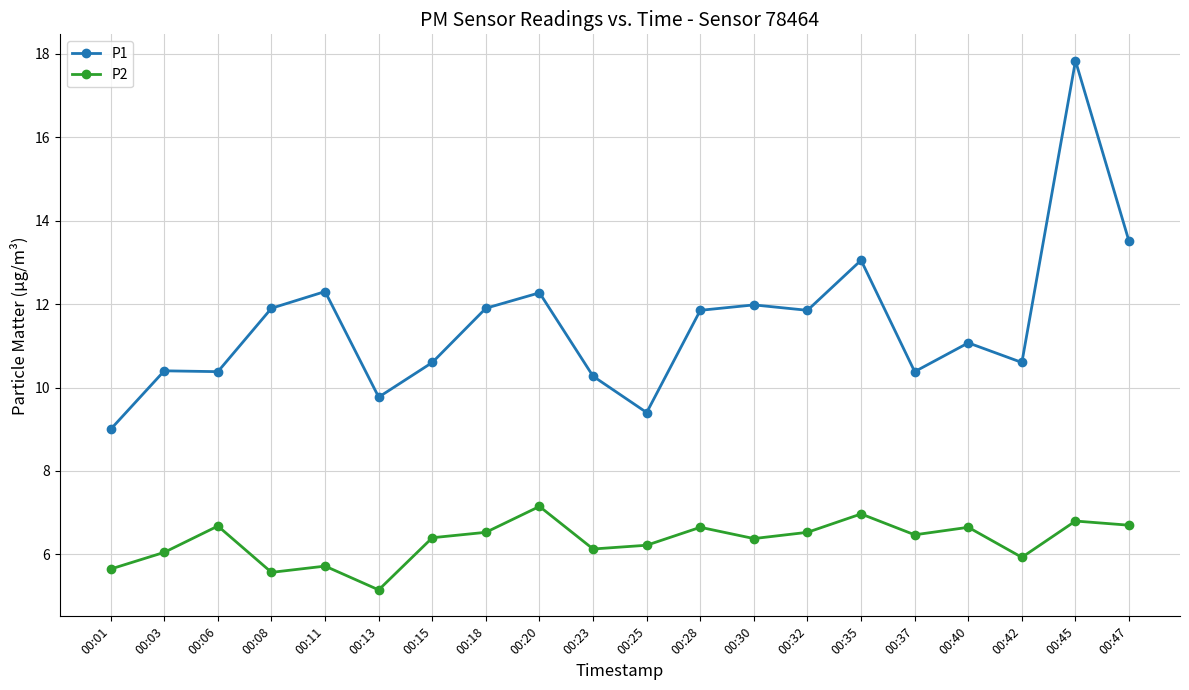

True or false: P2 has a value of 3.7 at 00:01.

False